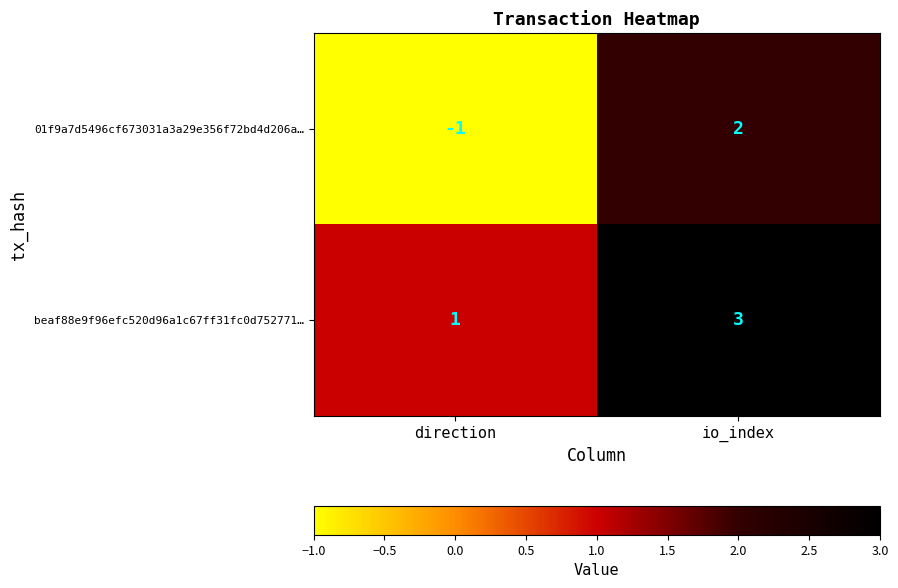

What is the total value across all series at io_index?

5